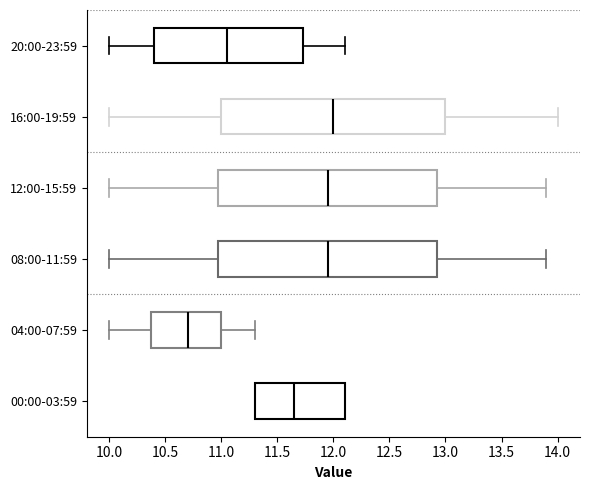

Reading bottom to top, read every box against the x-axis: the position of its median line, the range the box covers, and the ends of its whiskers. The values are not printed on the chart, so give them approximately, as read against the axis.

00:00-03:59: median 11.65, box 11.30 to 12.10, whiskers 11.30 to 12.10
04:00-07:59: median 10.70, box 10.40 to 11.00, whiskers 10.00 to 11.30
08:00-11:59: median 11.95, box 11.00 to 12.95, whiskers 10.00 to 13.90
12:00-15:59: median 11.95, box 11.00 to 12.95, whiskers 10.00 to 13.90
16:00-19:59: median 12.00, box 11.00 to 13.00, whiskers 10.00 to 14.00
20:00-23:59: median 11.05, box 10.40 to 11.75, whiskers 10.00 to 12.10